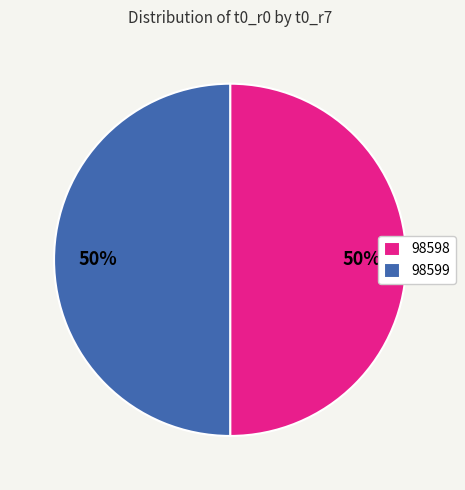

Is it true that 98598 is 50% of the pie?

True